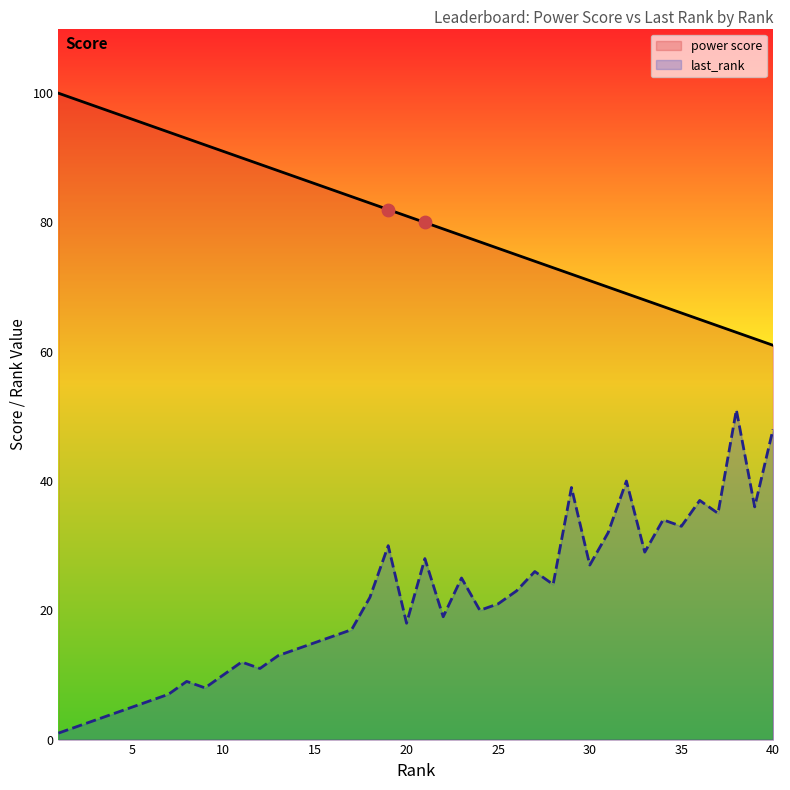

At how many categories does at least one series exceed 28?

40